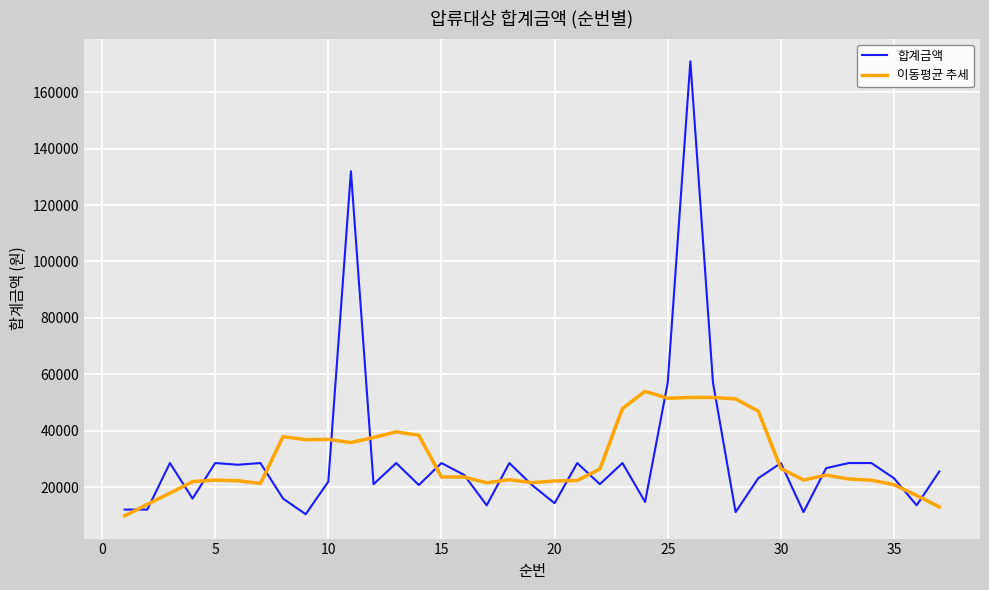

Does the chart display data point markers on the line(s)?

No